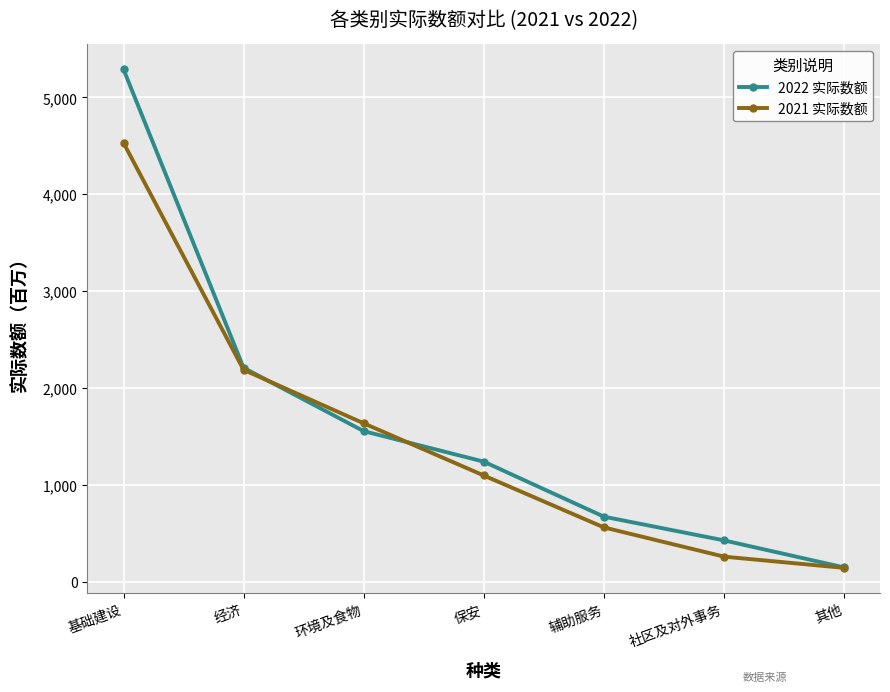

What is the total value across all series at 其他?

287